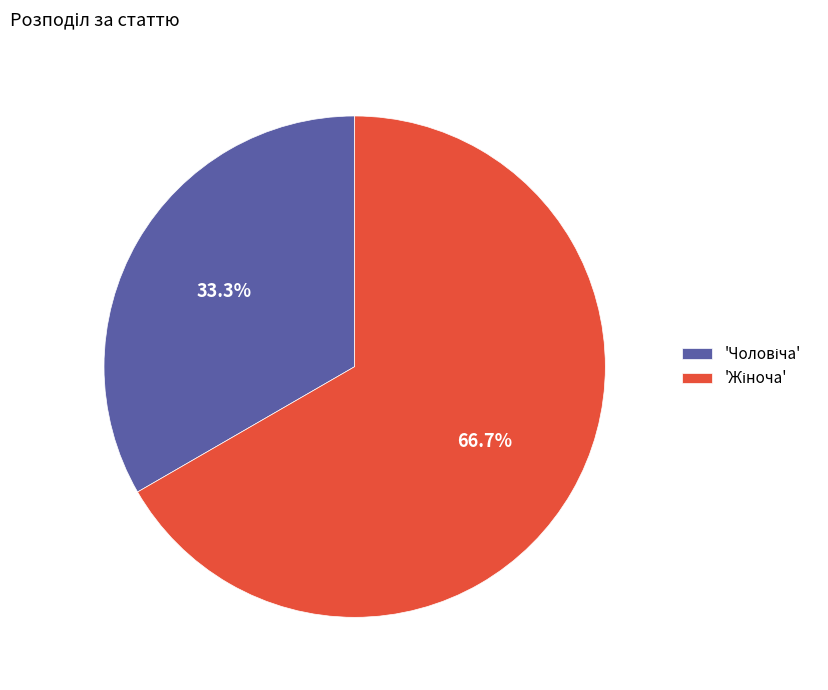

To the nearest percent, what is the average slice percentage?

50%